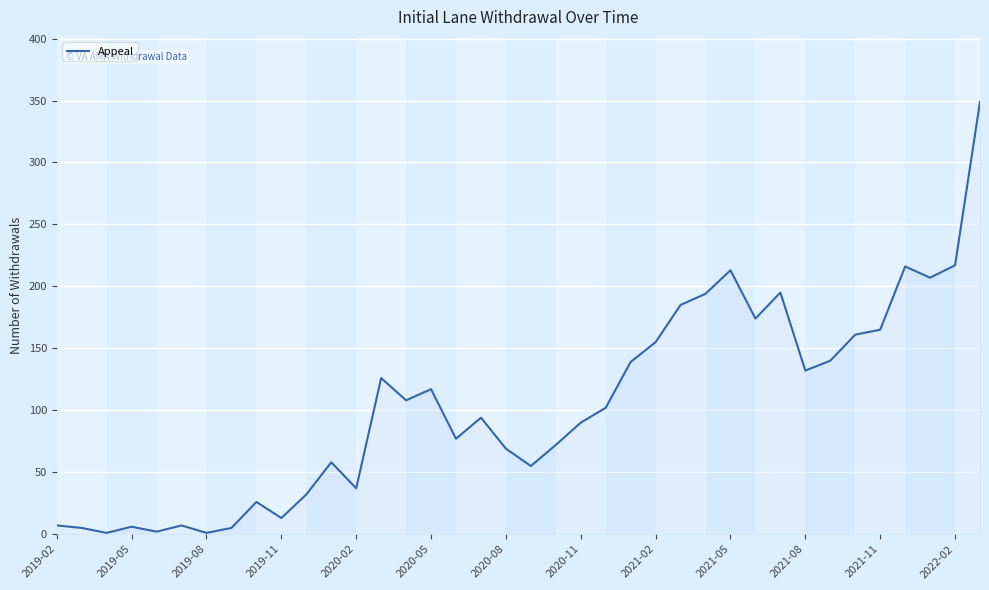

What is the difference between the maximum and minimum values?

348